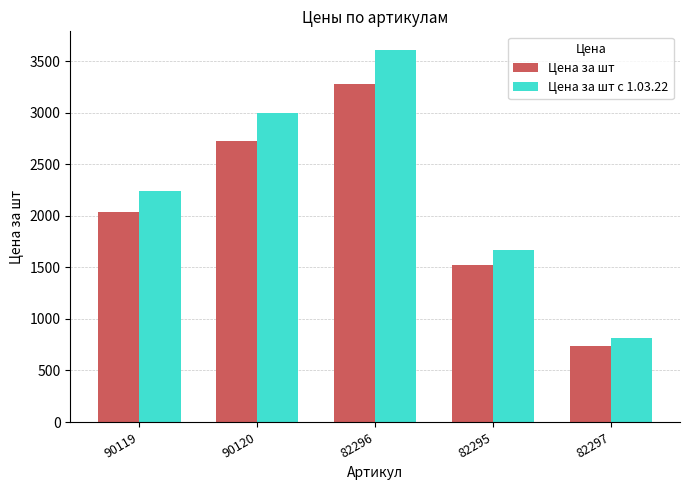

The Цена за шт series shows 4445.2 at 90120. True or false?

False